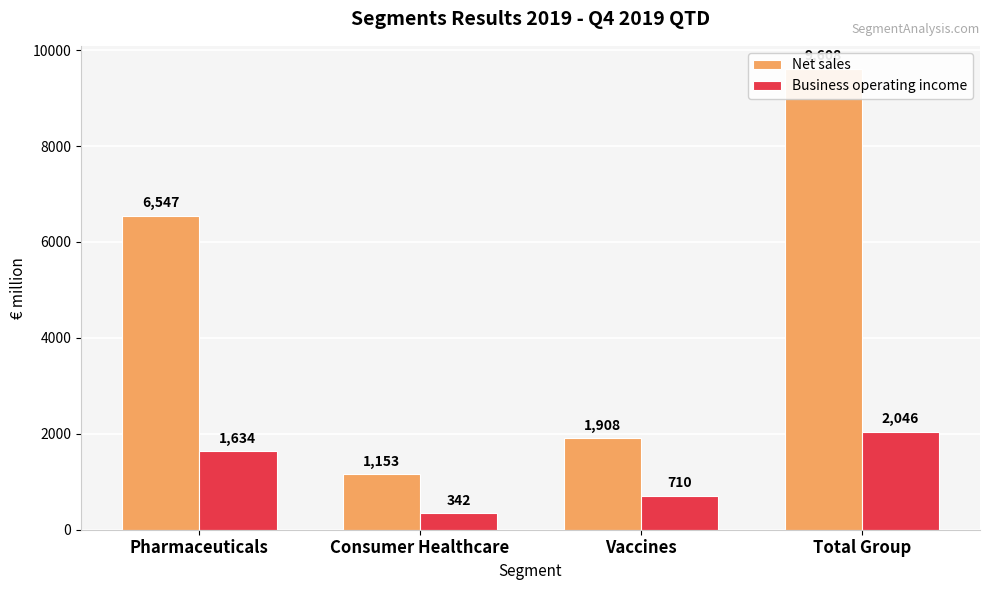

Does the chart contain stacked bars?

No